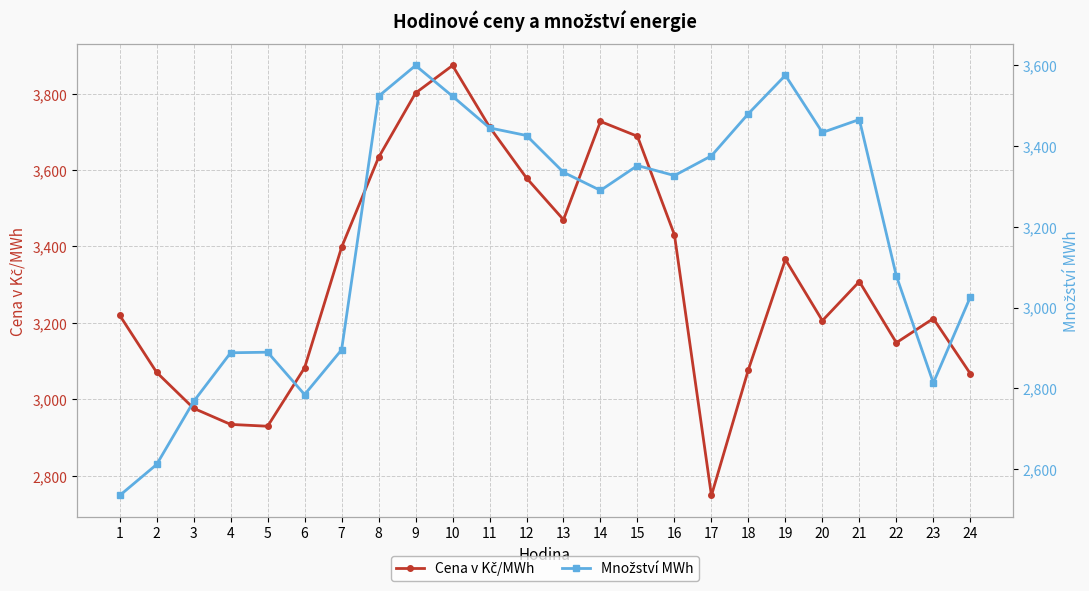

Which series has the largest total across all categories?

Cena v Kč/MWh